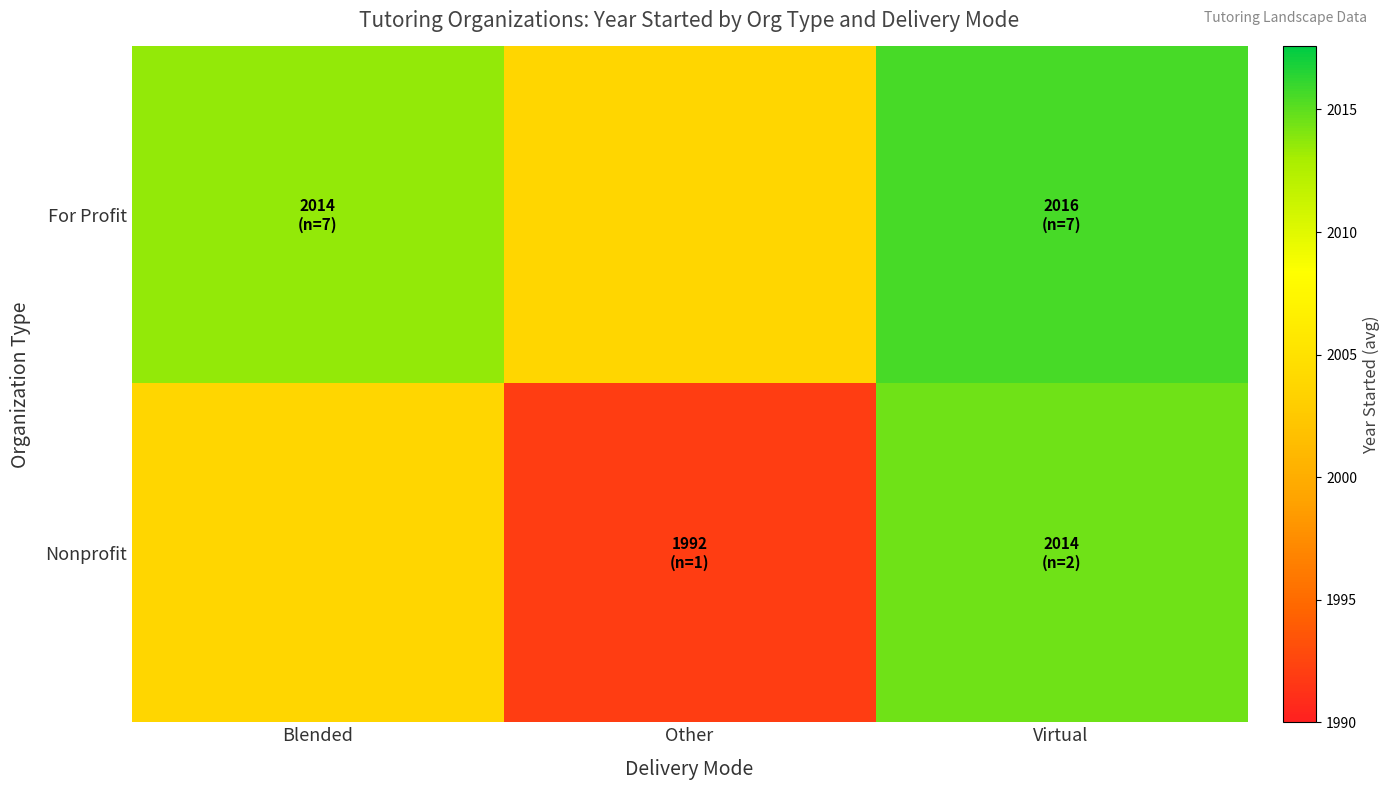

Between Virtual and Blended, which is larger?

Virtual